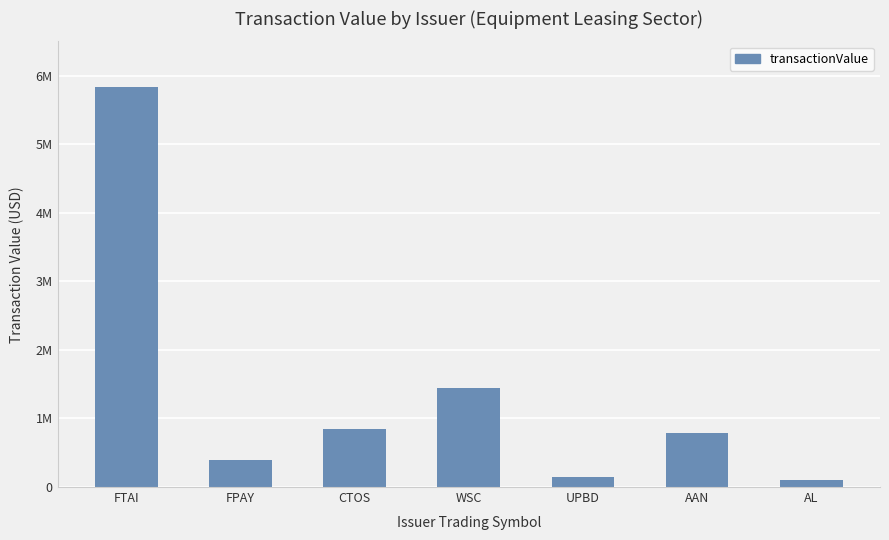

Rank the categories by value from lowest to highest.

AL, UPBD, FPAY, AAN, CTOS, WSC, FTAI